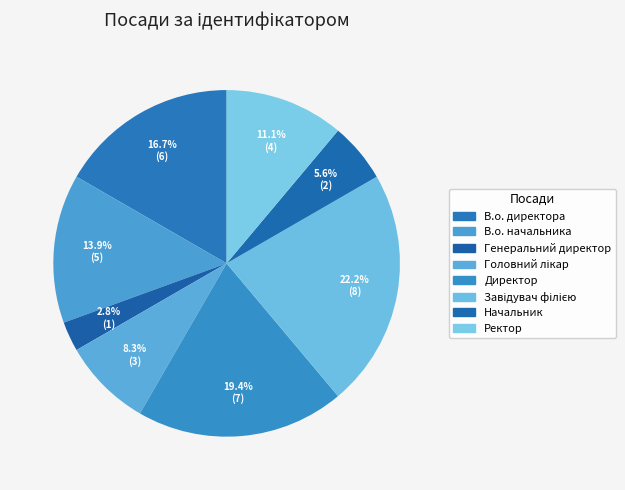

Rank the categories by value from lowest to highest.

Генеральний директор, Начальник, Головний лікар, Ректор, В.о. начальника, В.о. директора, Директор, Завідувач філією